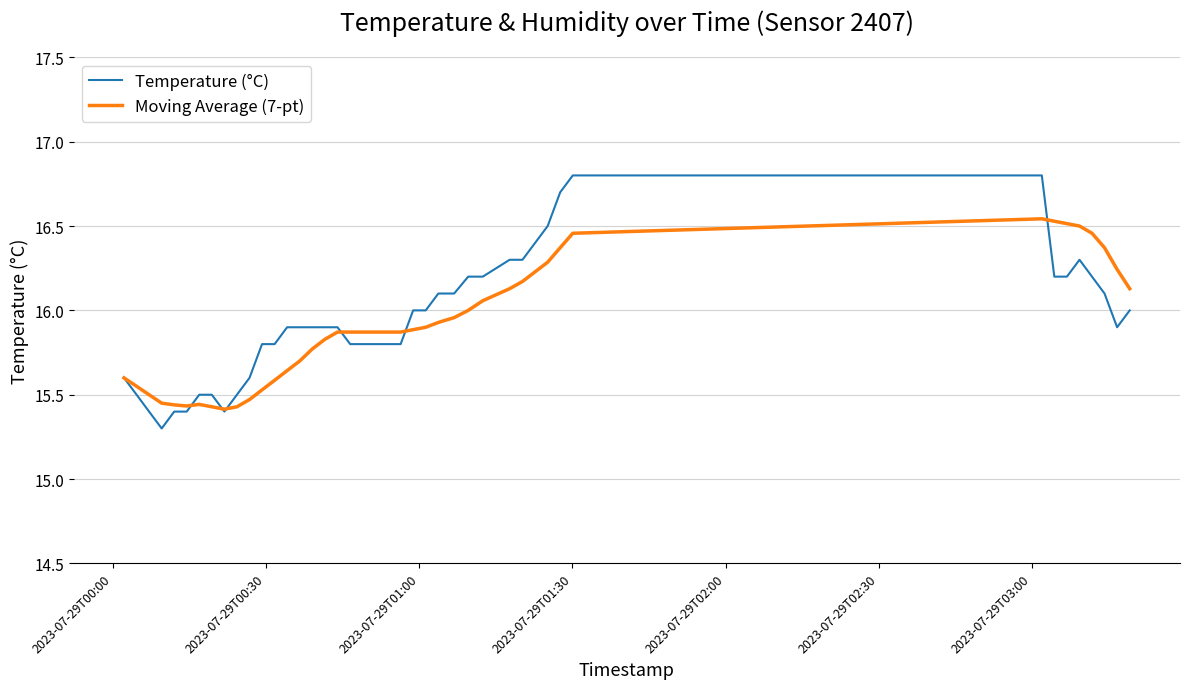

List the series in order of their peak value, highest first.

Temperature (°C), Moving Average (7-pt)